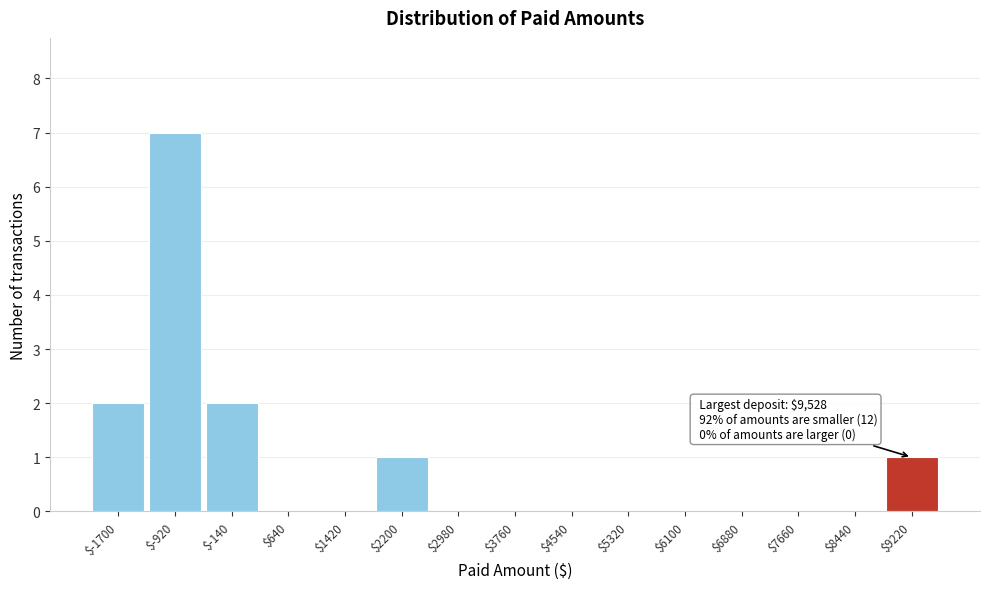

The value at $-140 is 2. True or false?

True